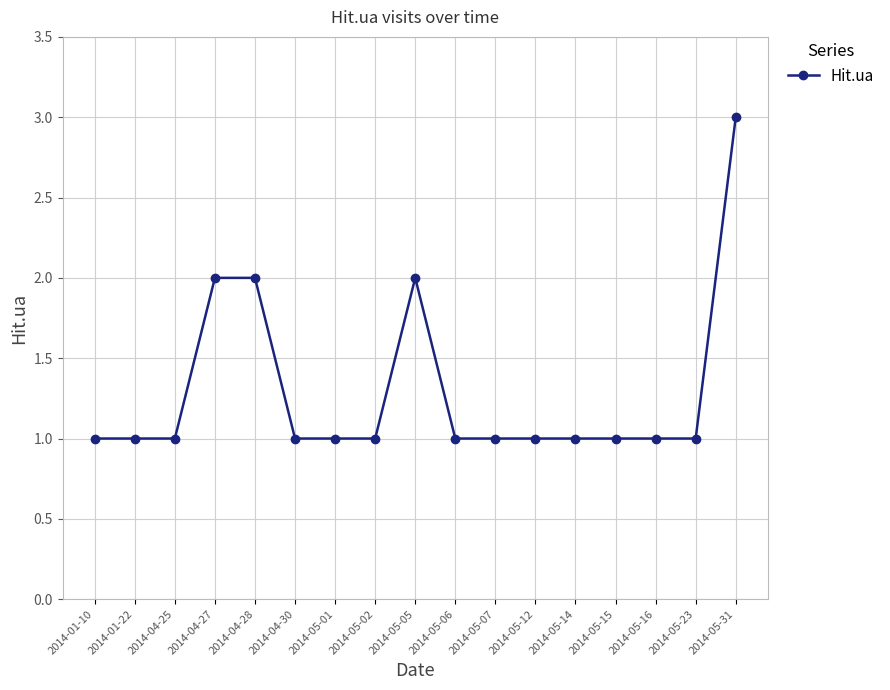

What is the greatest value displayed?

3